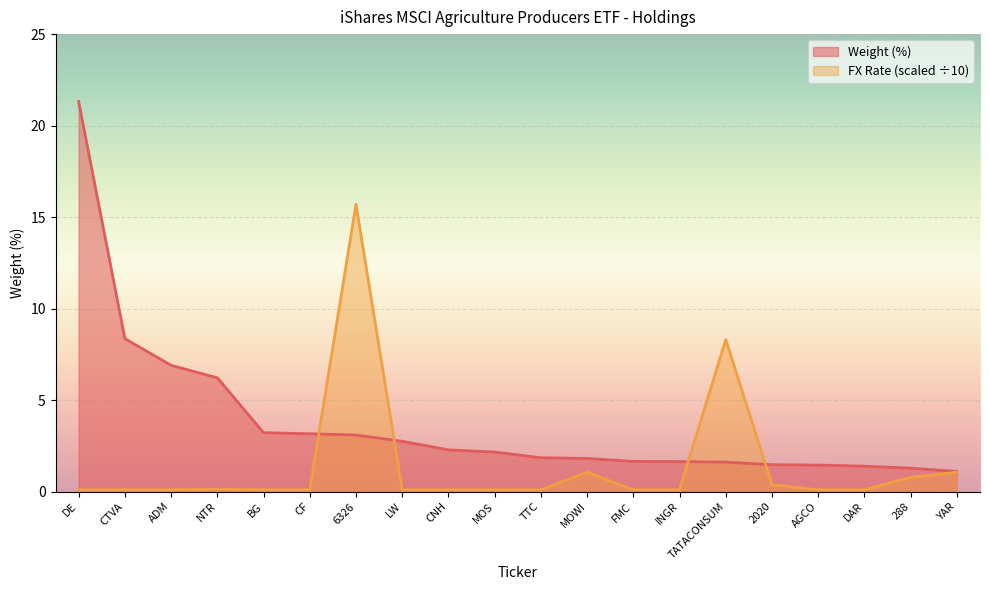

At how many categories does at least one series exceed 18?

1